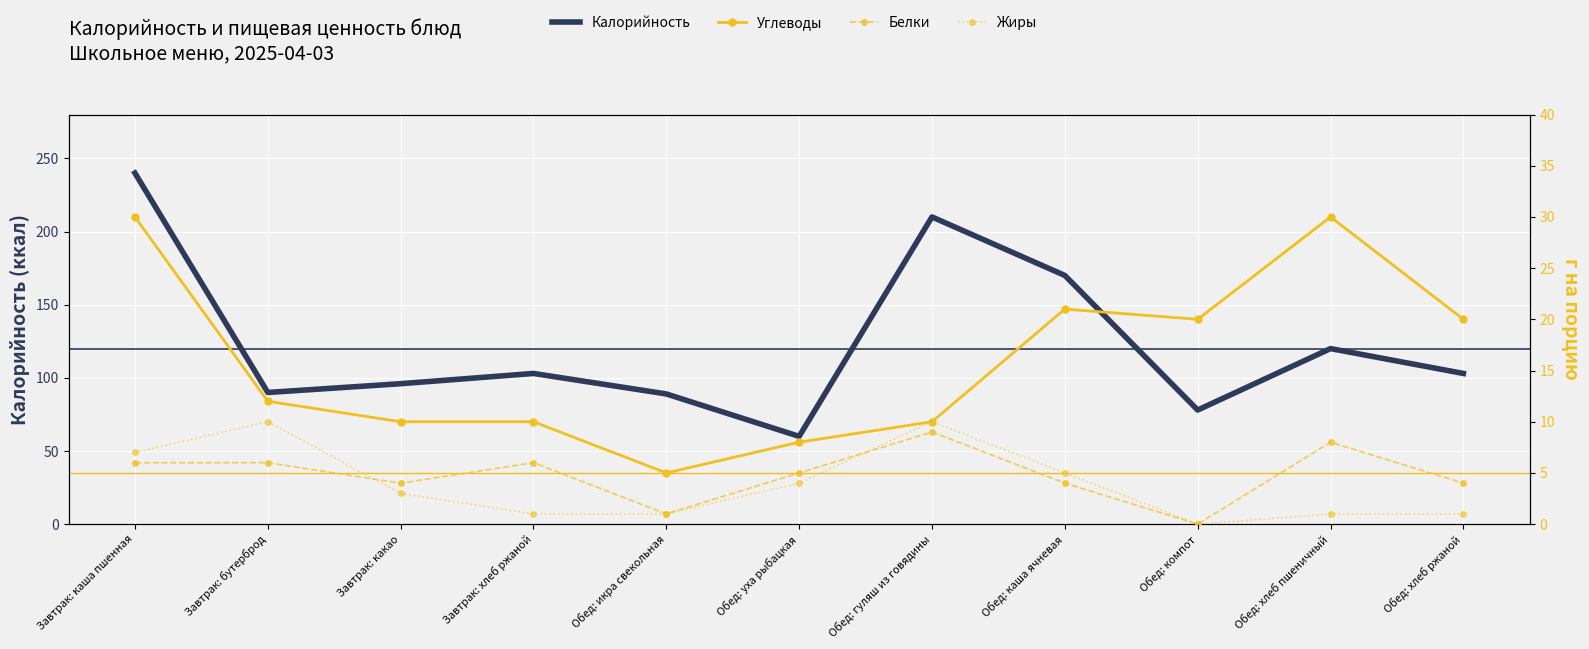

Reading left to right, extract all data points from this chart.

Калорийность: Завтрак: каша пшенная=240	Завтрак: бутерброд=90	Завтрак: какао=96	Завтрак: хлеб ржаной=103	Обед: икра свекольная=89	Обед: уха рыбацкая=60	Обед: гуляш из говядины=210	Обед: каша ячневая=170	Обед: компот=78	Обед: хлеб пшеничный=120	Обед: хлеб ржаной=103
Углеводы: Завтрак: каша пшенная=30	Завтрак: бутерброд=12	Завтрак: какао=10	Завтрак: хлеб ржаной=10	Обед: икра свекольная=5	Обед: уха рыбацкая=8	Обед: гуляш из говядины=10	Обед: каша ячневая=21	Обед: компот=20	Обед: хлеб пшеничный=30	Обед: хлеб ржаной=20
Белки: Завтрак: каша пшенная=6	Завтрак: бутерброд=6	Завтрак: какао=4	Завтрак: хлеб ржаной=6	Обед: икра свекольная=1	Обед: уха рыбацкая=5	Обед: гуляш из говядины=9	Обед: каша ячневая=4	Обед: компот=0	Обед: хлеб пшеничный=8	Обед: хлеб ржаной=4
Жиры: Завтрак: каша пшенная=7	Завтрак: бутерброд=10	Завтрак: какао=3	Завтрак: хлеб ржаной=1	Обед: икра свекольная=1	Обед: уха рыбацкая=4	Обед: гуляш из говядины=10	Обед: каша ячневая=5	Обед: компот=0	Обед: хлеб пшеничный=1	Обед: хлеб ржаной=1